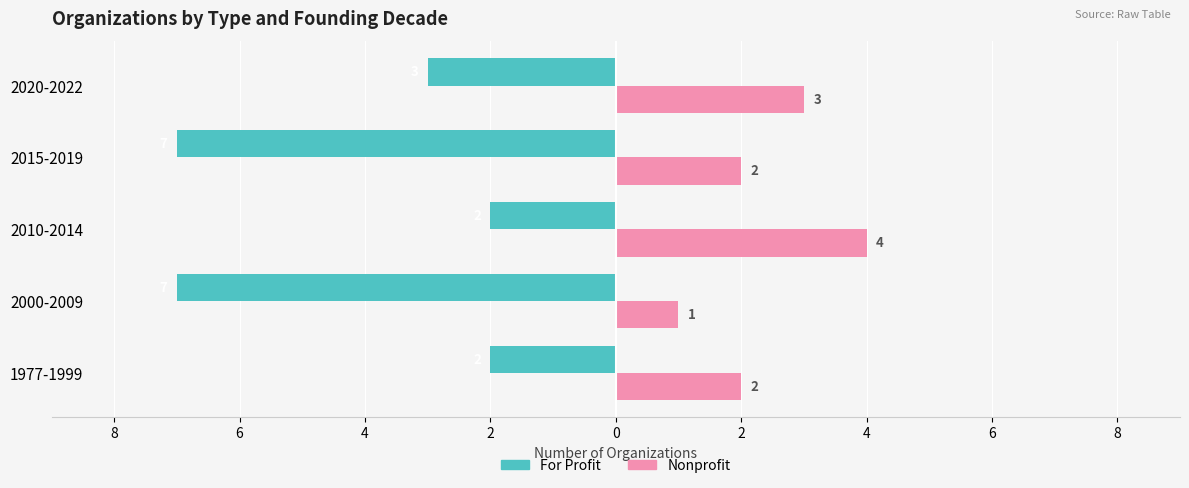

What are all the series names shown in the legend?

For Profit, Nonprofit